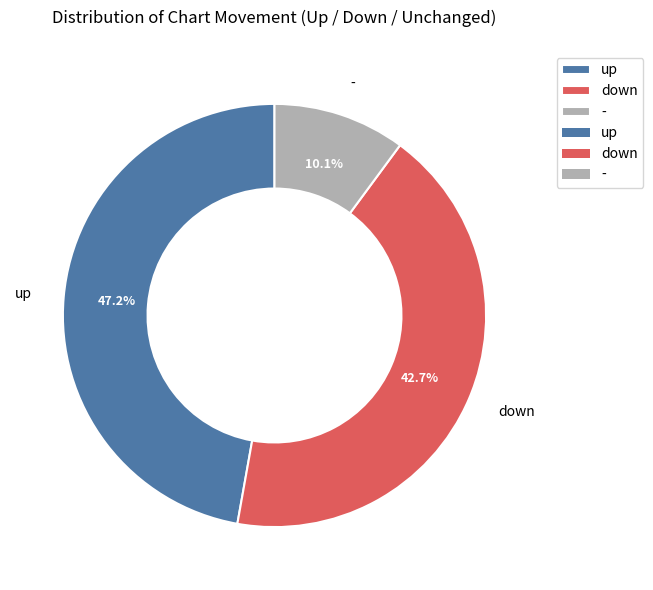

What percentage is the up slice, to the nearest percent?

47%